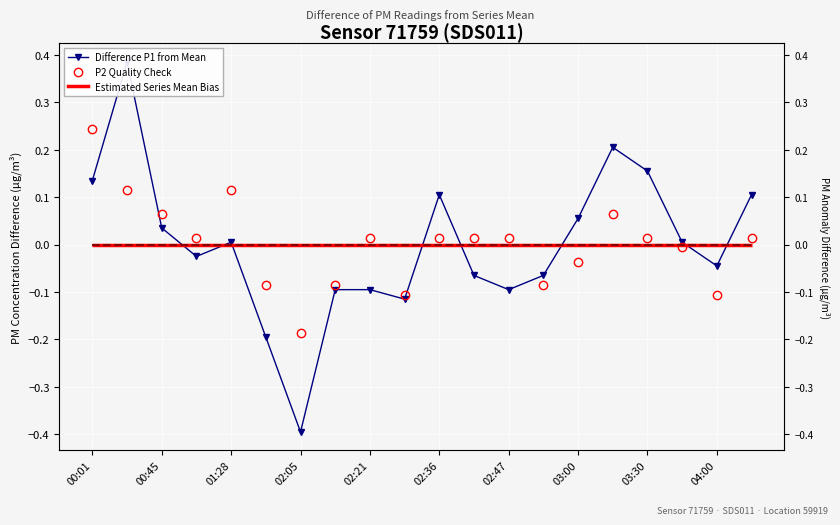

Is this an area chart (filled region under the line)?

No